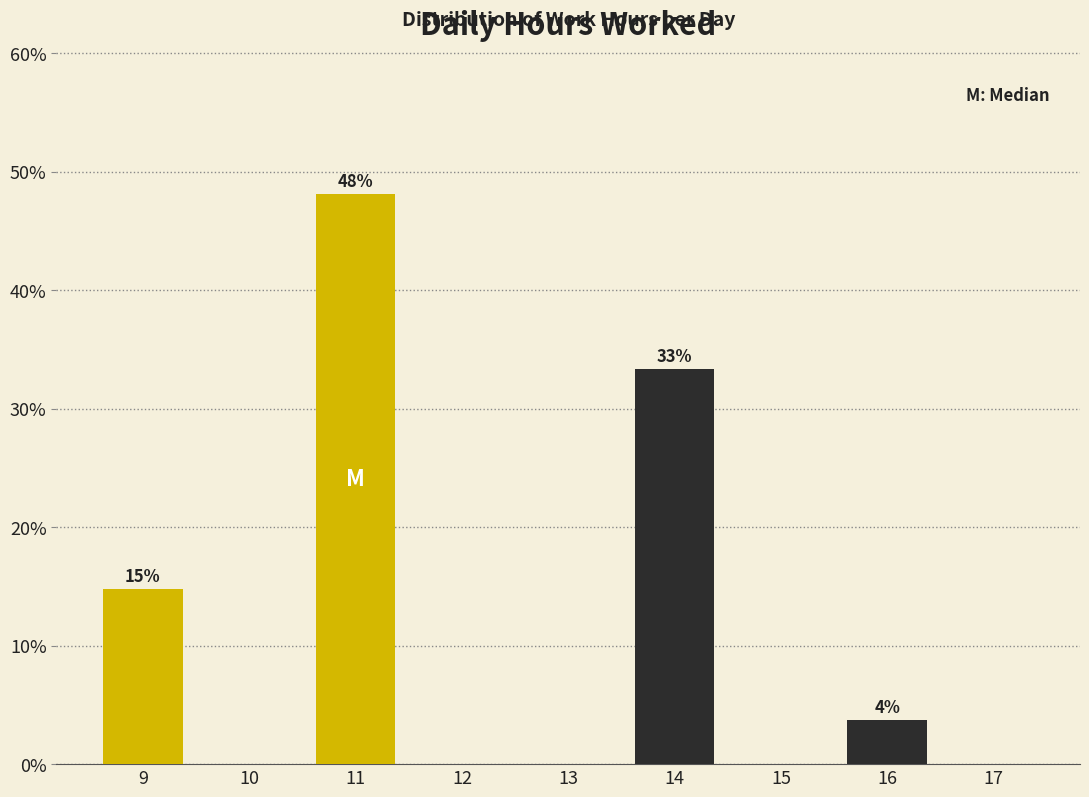

Which range on the x-axis has the tallest bar?

10.5 to 11.5